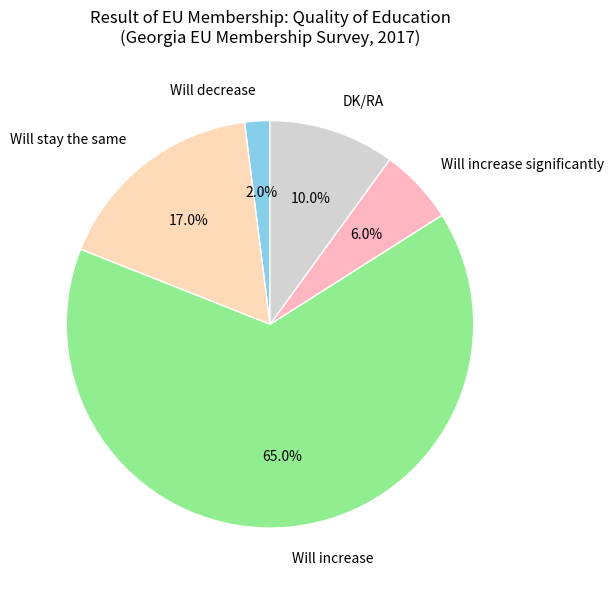

Is it true that Will increase significantly is 17% of the pie?

False